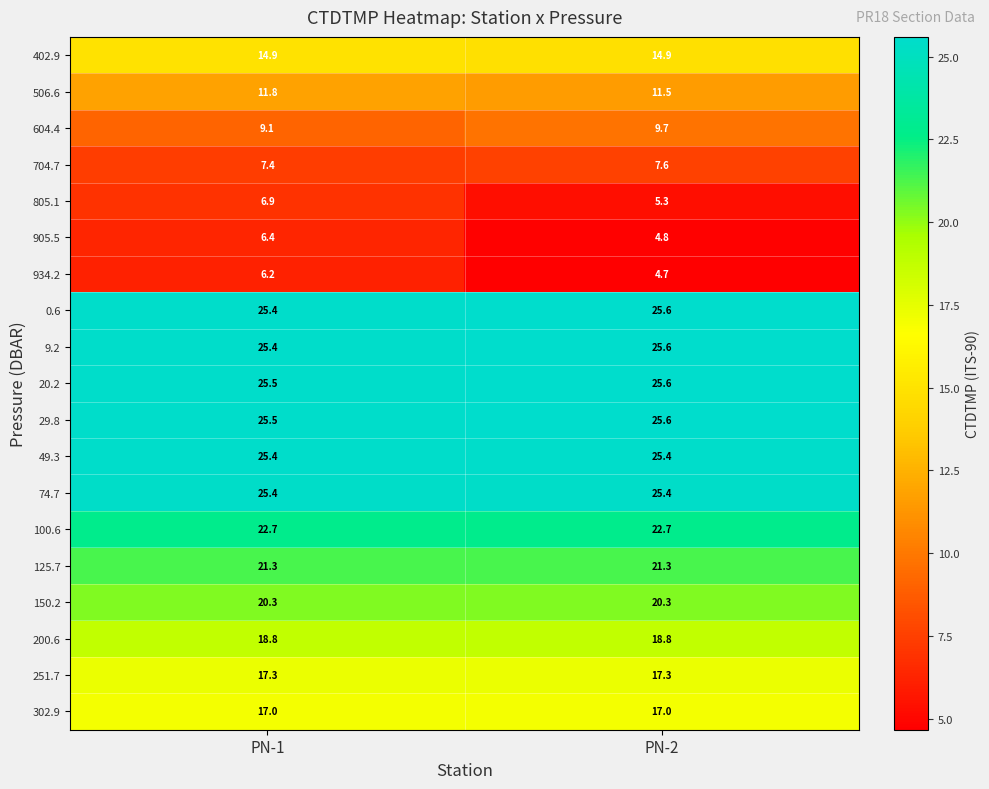

At which label does 934.2 first exceed 6?

PN-1